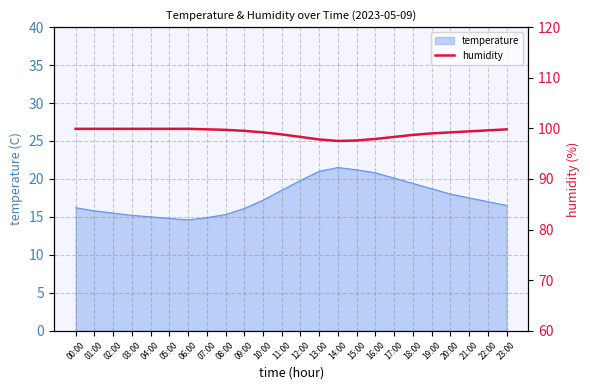

True or false: temperature has a value of 6.7 at 02:00.

False